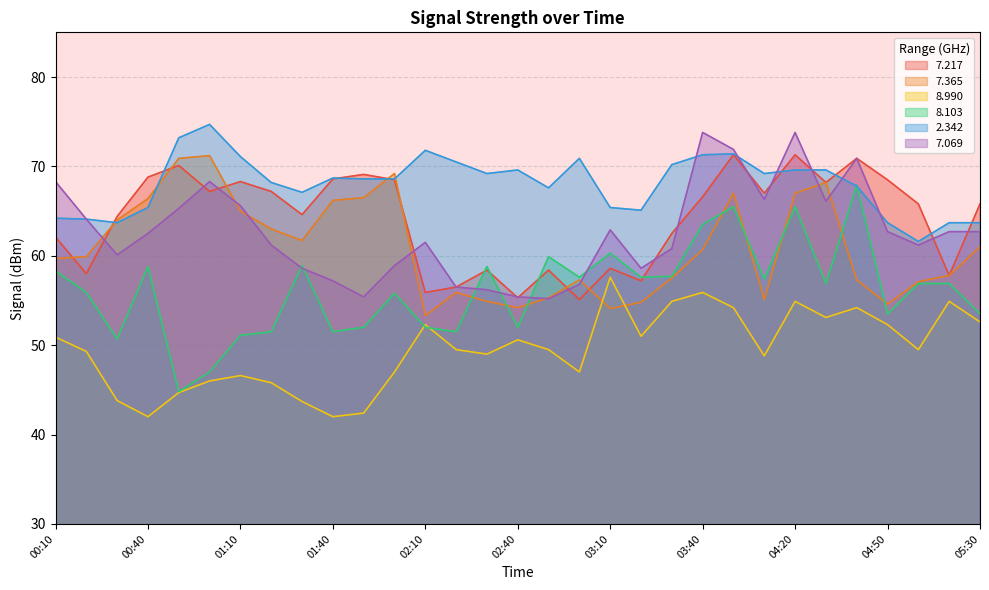

How many lines are shown in the chart?

6